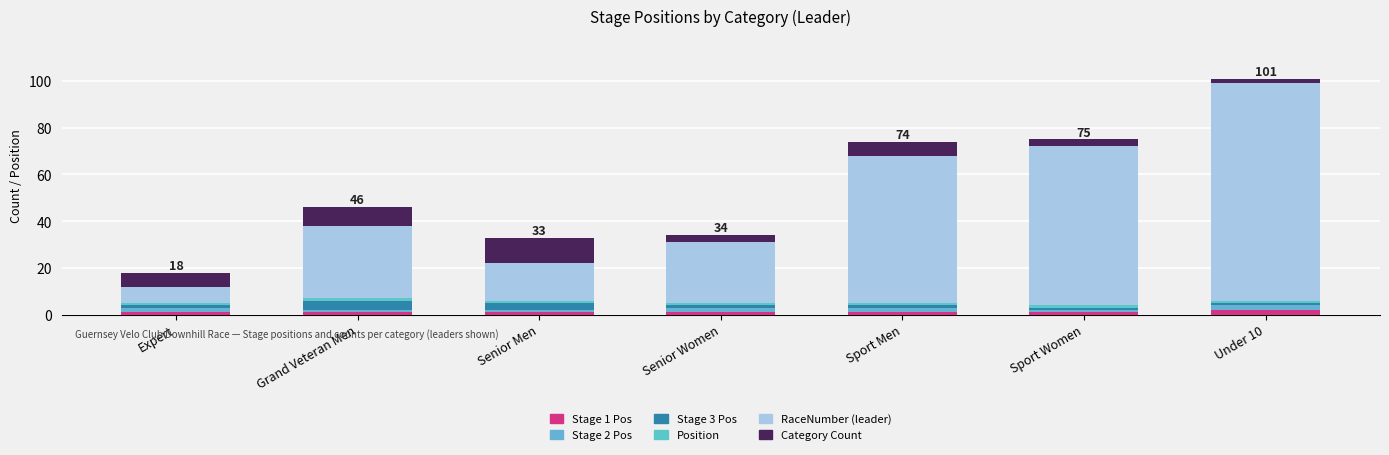

Does the chart contain stacked bars?

Yes